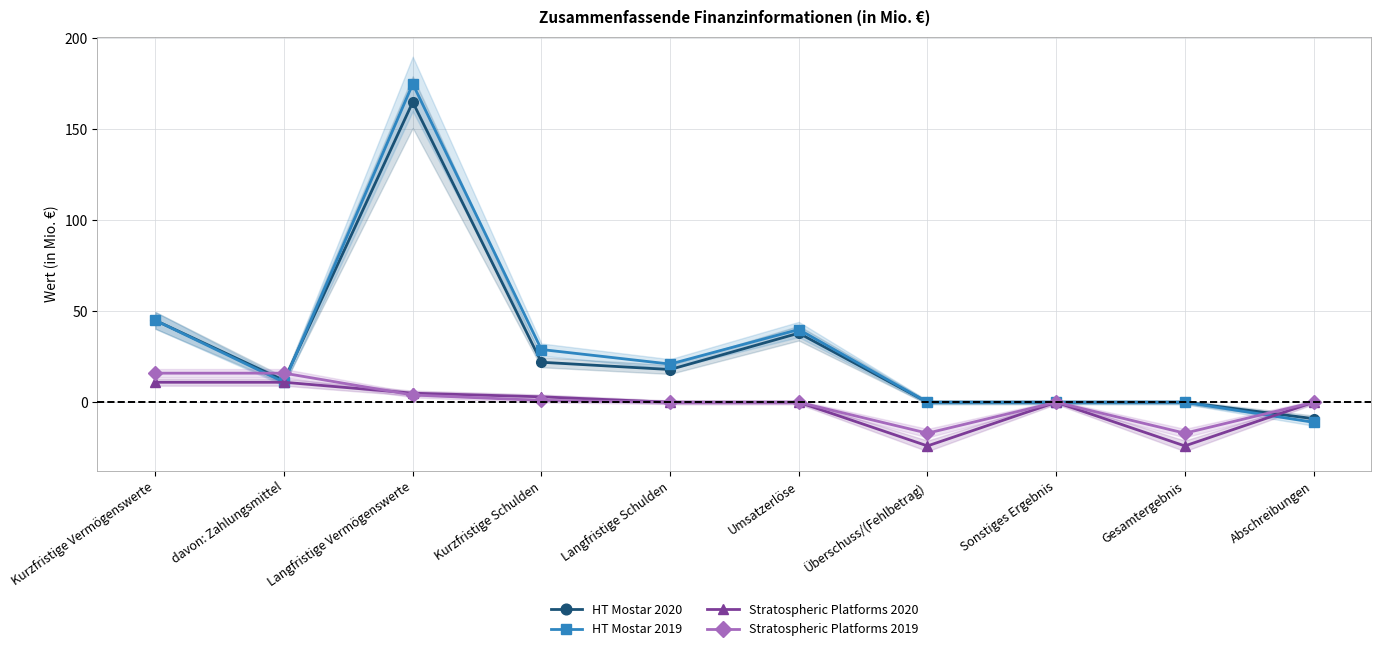

What value does the Stratospheric Platforms 2020 series have at Langfristige Vermögenswerte, to the nearest 5?

5